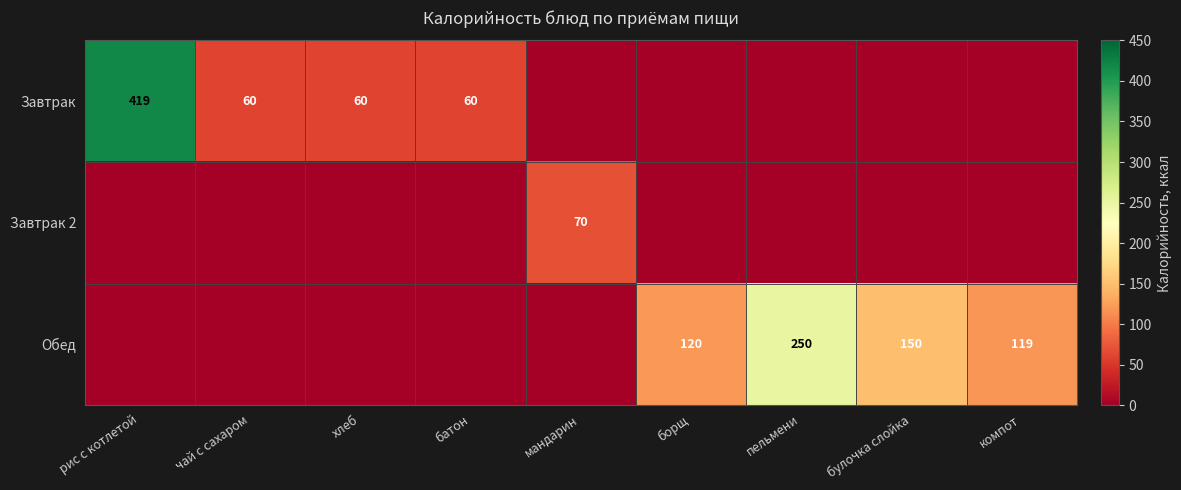

At which category does the chart reach its minimum across all series?

мандарин